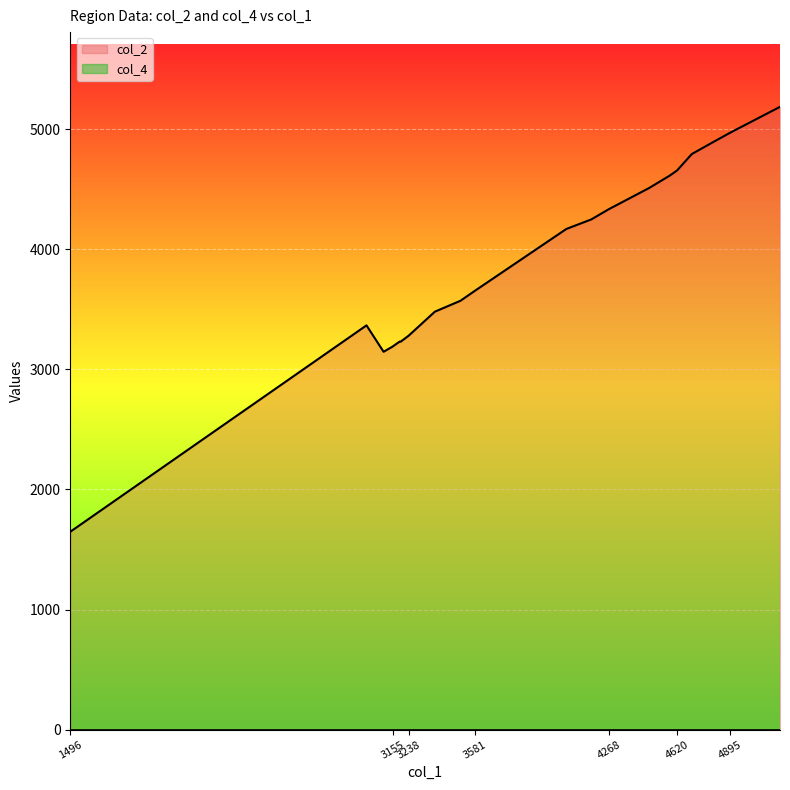

Reading left to right, what are all the values shown in this chart?

1496=1648	3021=3367	3109=3147	3155=3190	3192=3232	3197=3231	3238=3281	3373=3481	3505=3572	3581=3657	4050=4170	4178=4249	4268=4334	4475=4510	4581=4613	4620=4657	4696=4794	4803=4891	4895=4973	5150=5187